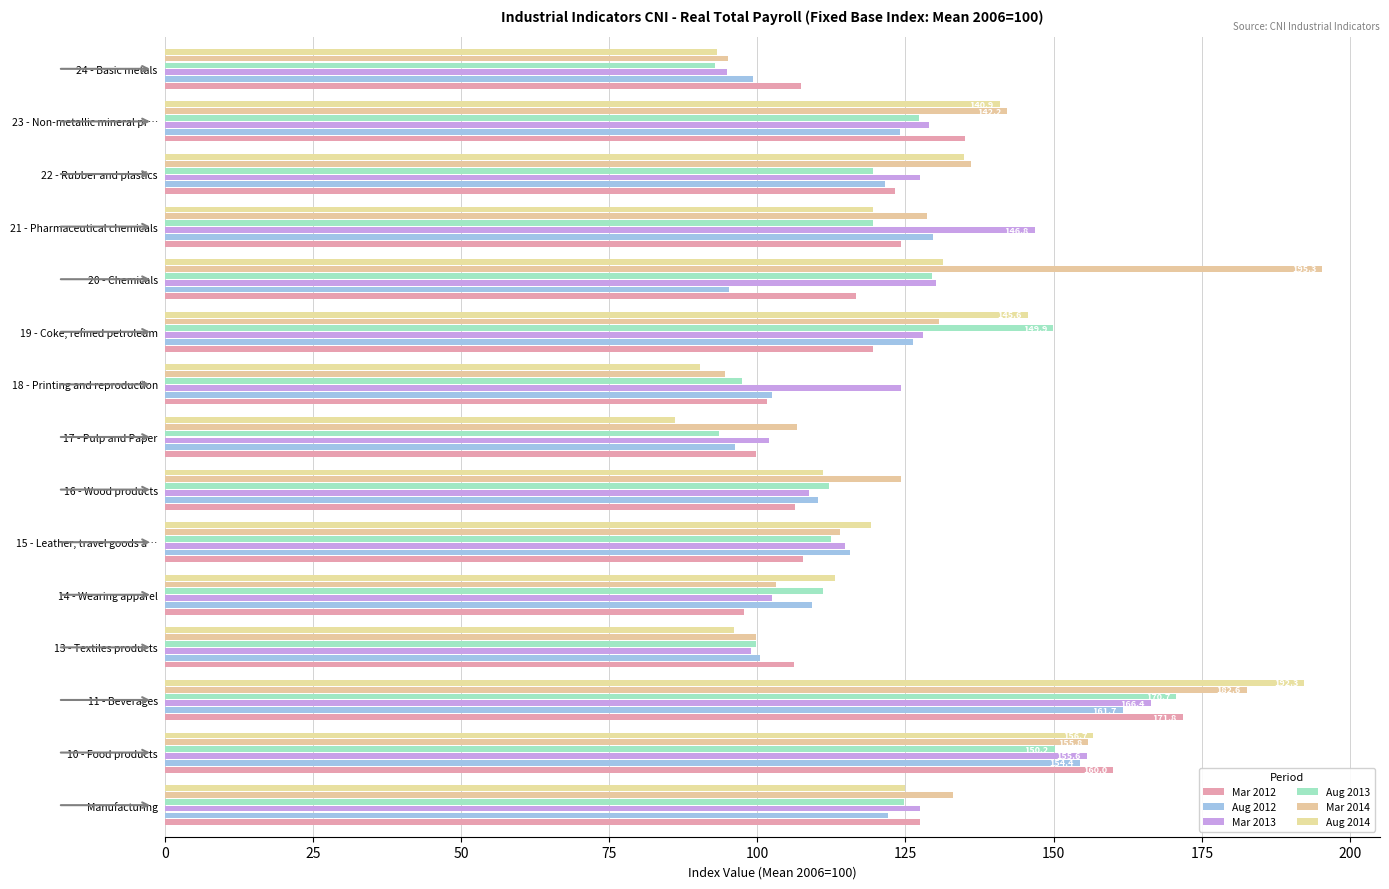

At which category is the sum across all series the highest?

11 - Beverages